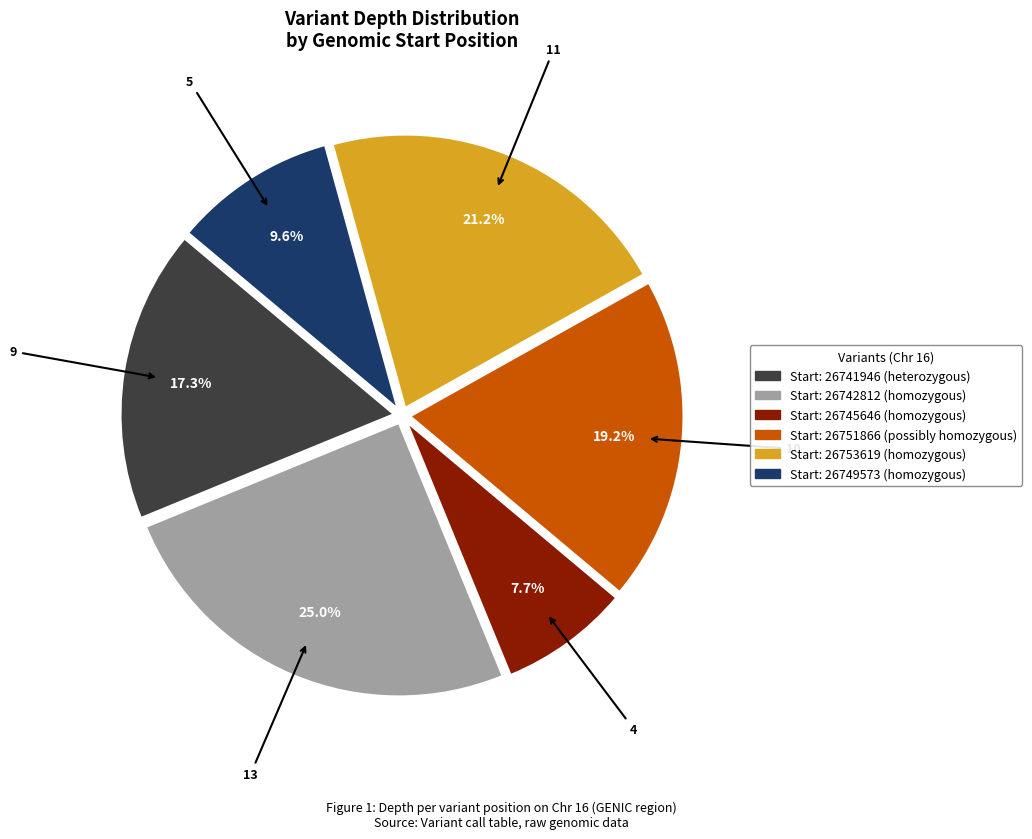

How many segments does this pie chart have?

6